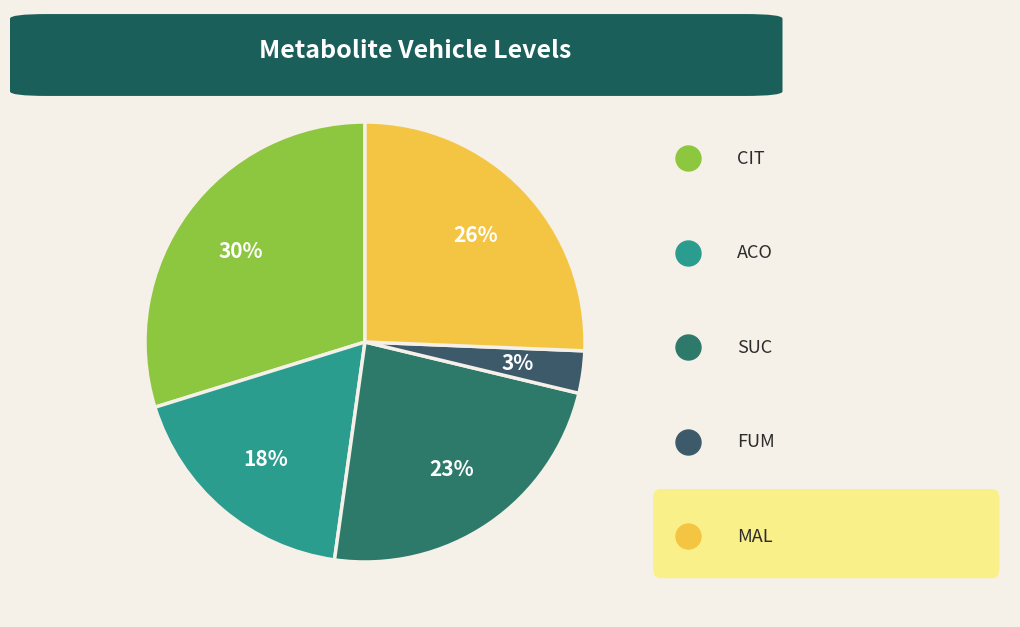

Is there any slice that represents more than half of the pie?

No